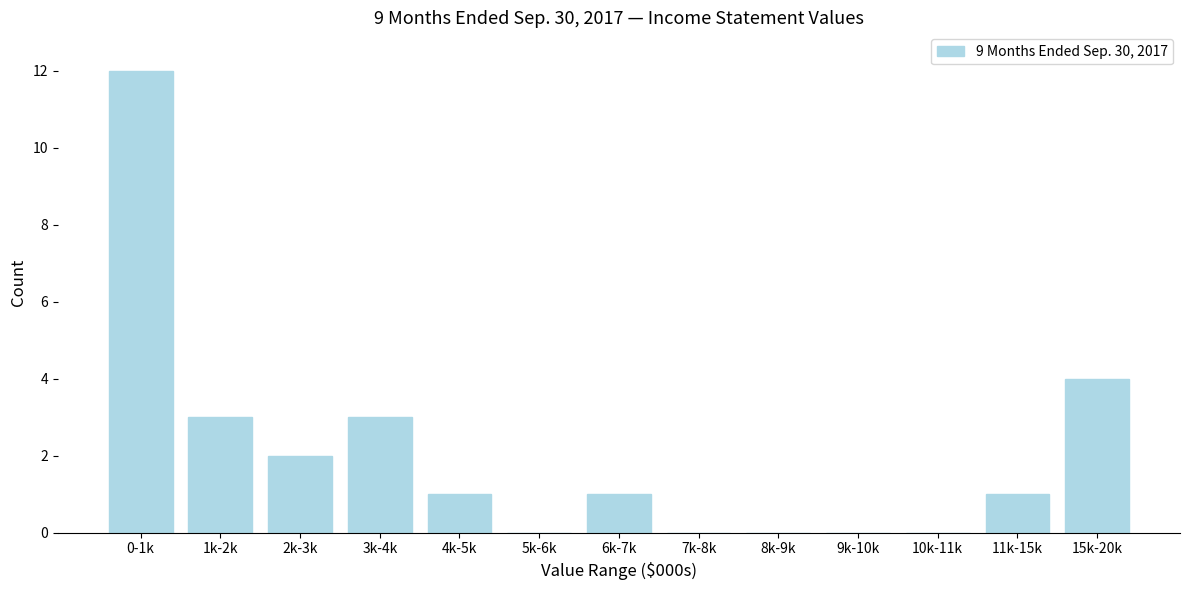

Reading left to right, transcribe all the data shown in this chart.

0-1k=12	1k-2k=3	2k-3k=2	3k-4k=3	4k-5k=1	5k-6k=0	6k-7k=1	7k-8k=0	8k-9k=0	9k-10k=0	10k-11k=0	11k-15k=1	15k-20k=4